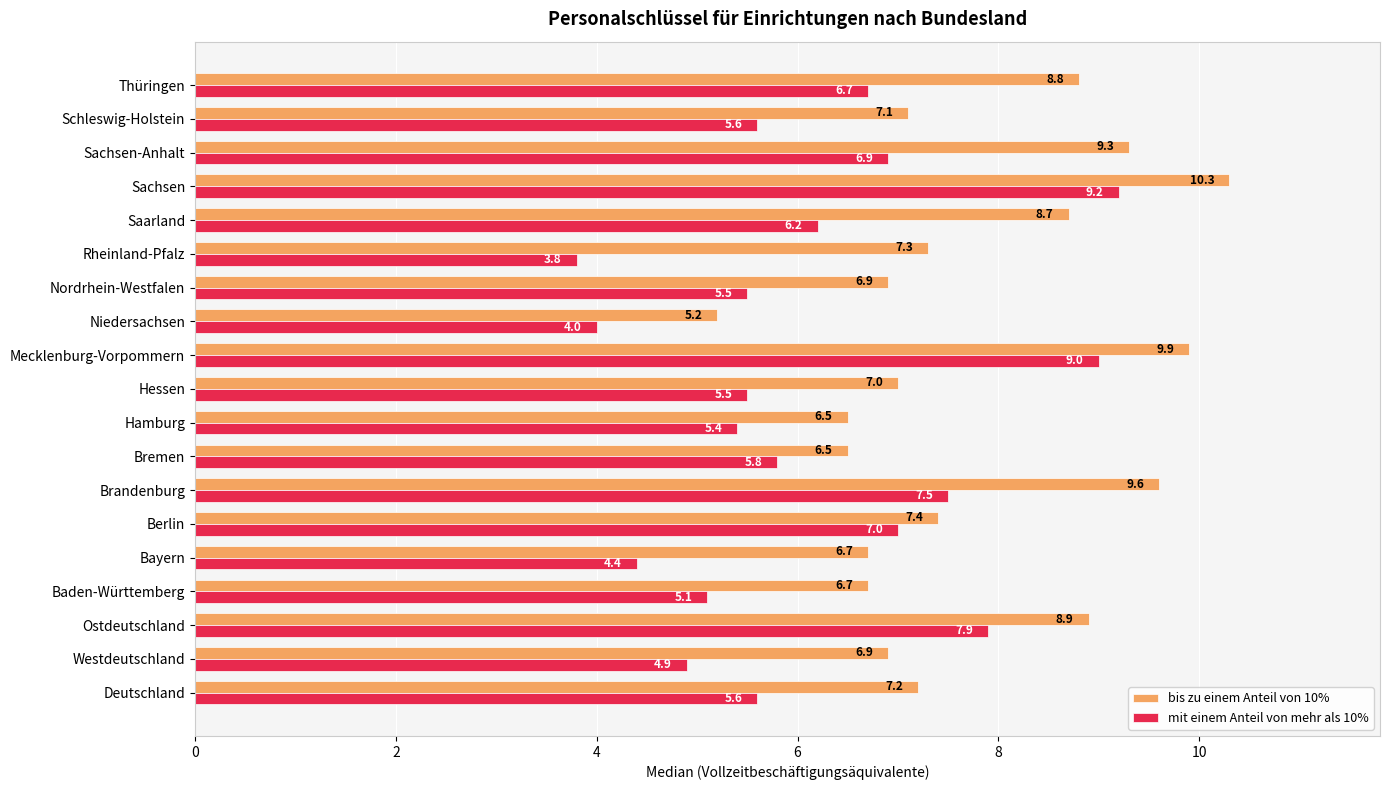

Rank the series at Mecklenburg-Vorpommern from lowest to highest value.

mit einem Anteil von mehr als 10%, bis zu einem Anteil von 10%